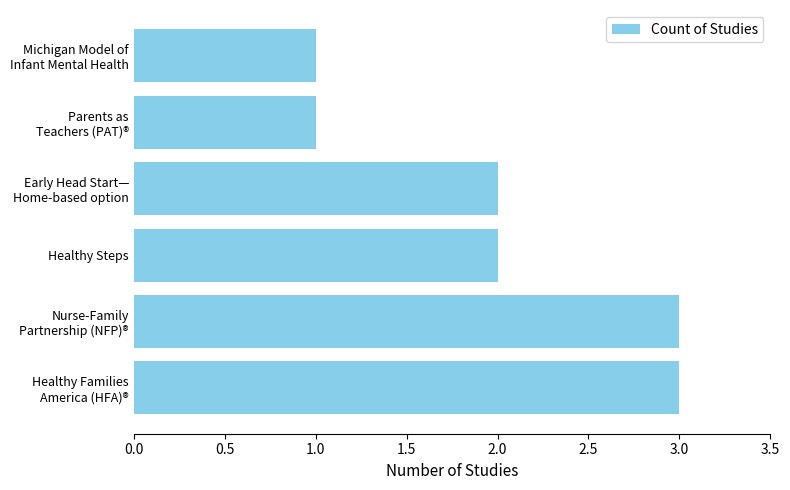

What is the greatest value displayed?

3